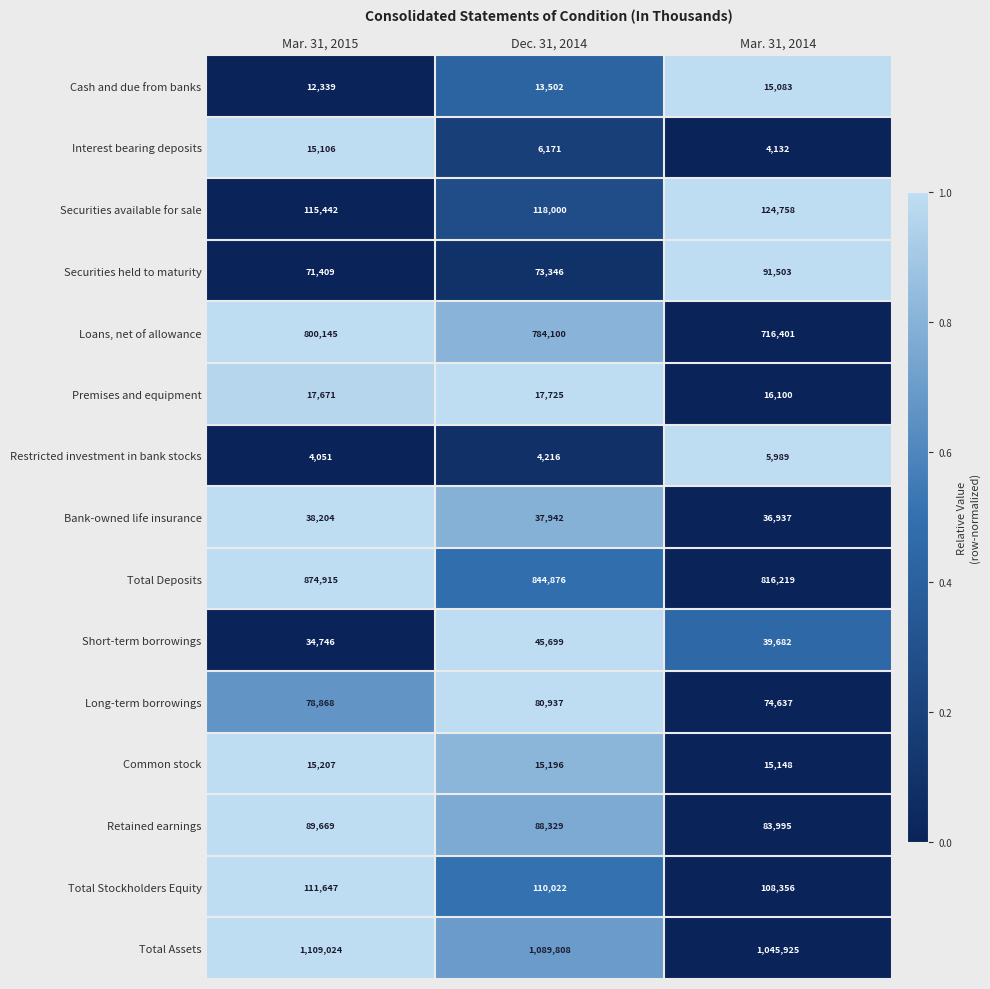

Which series has the largest total across all categories?

Total Assets